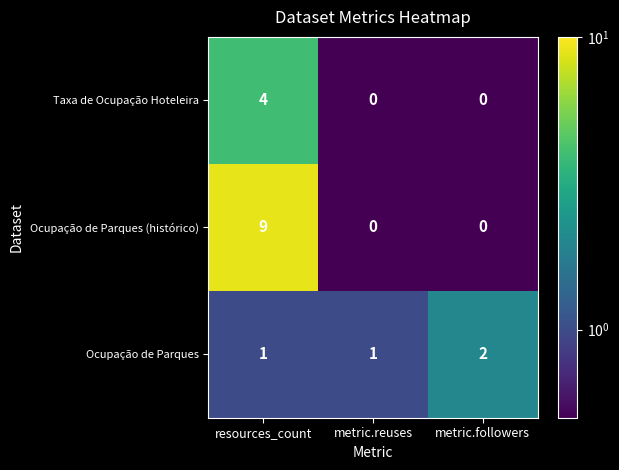

Reading left to right, list all the values displayed in this chart.

Taxa de Ocupação Hoteleira: 4	0	0
Ocupação de Parques (histórico): 9	0	0
Ocupação de Parques: 1	1	2